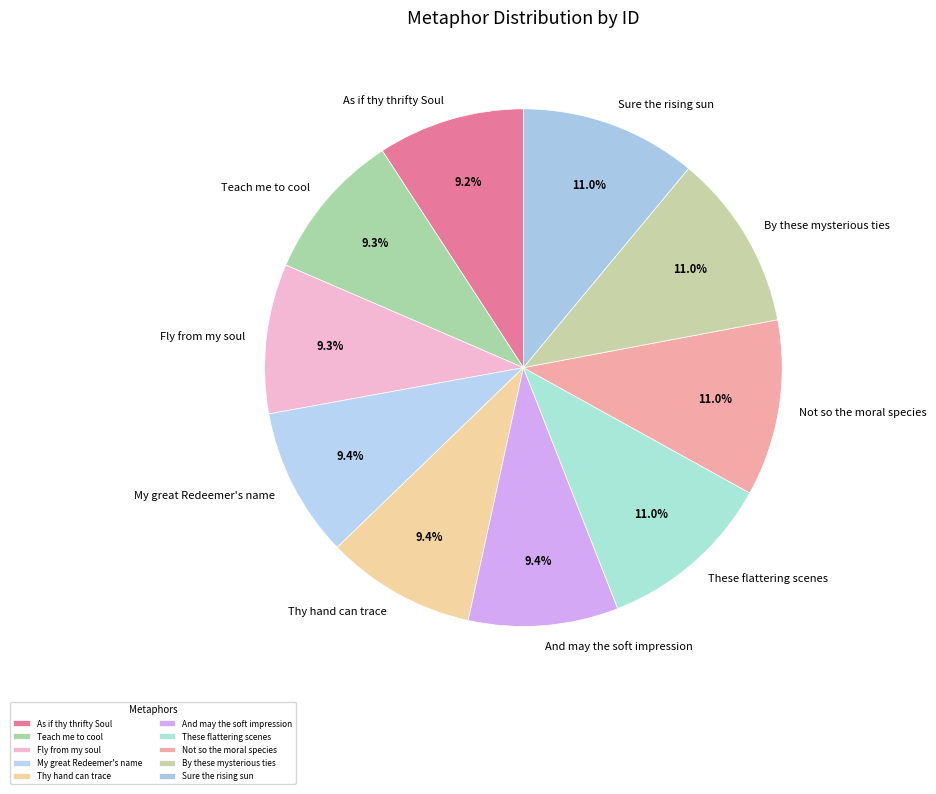

Do Teach me to cool and Sure the rising sun together represent more than half of the pie?

No